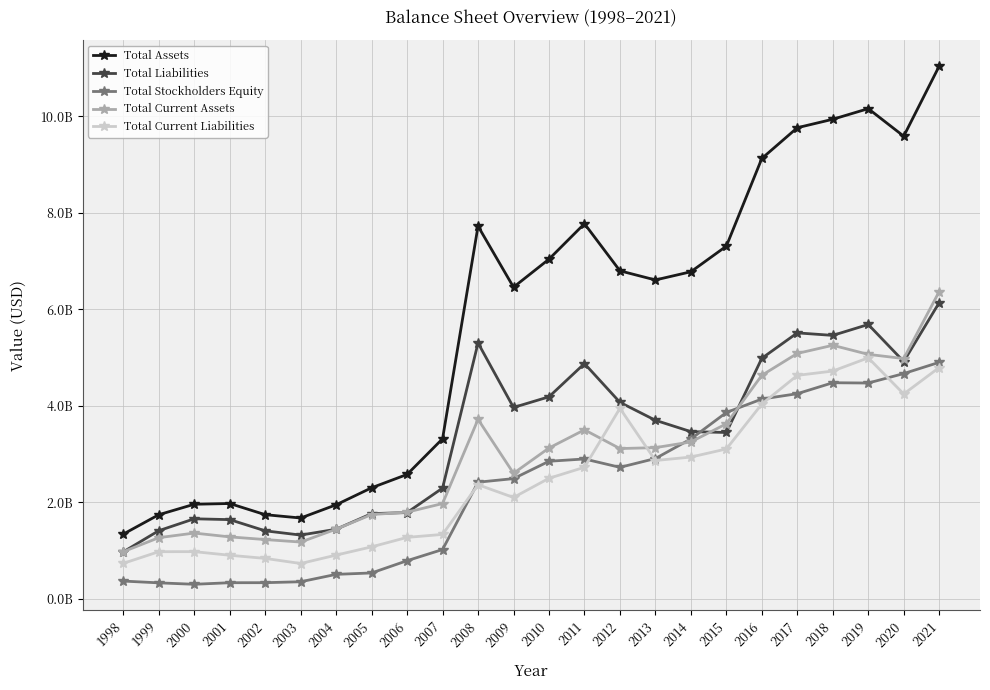

What is the spread (max minus min) of values at 2013?

3.7